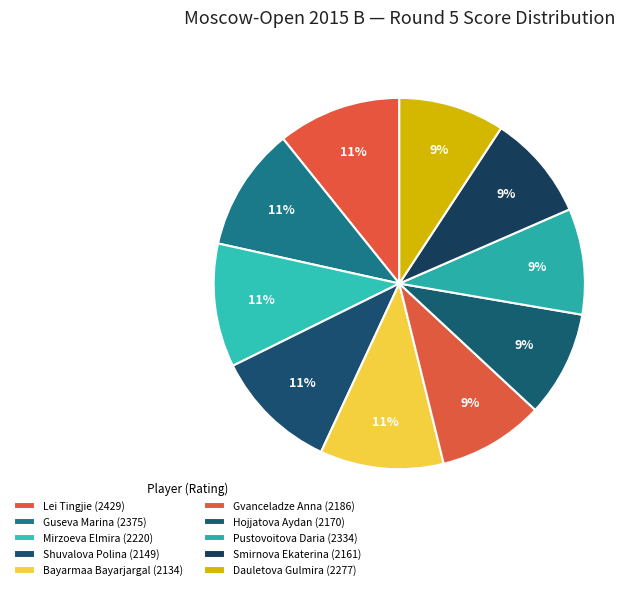

What percentage do Pustovoitova Daria and Hojjatova Aydan together represent?

18.5%